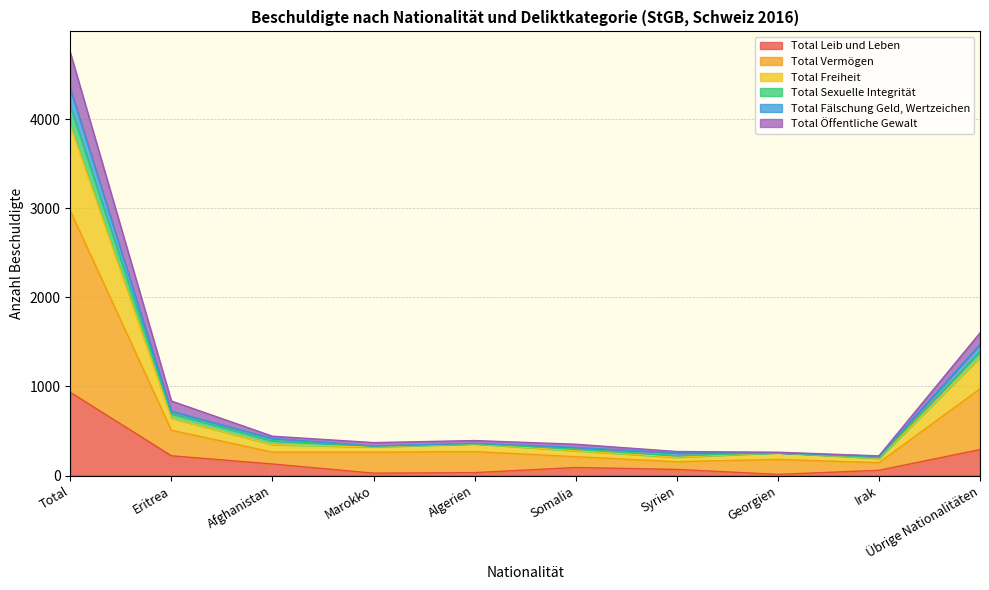

What is the highest value of the Total Leib und Leben series?

935